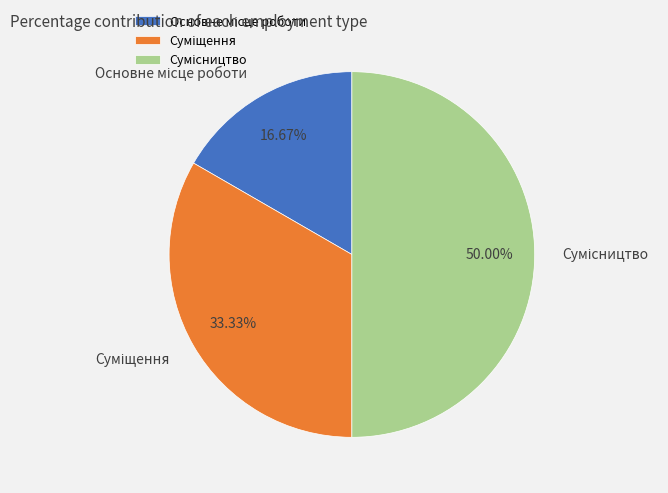

Count the number of slices in the pie.

3